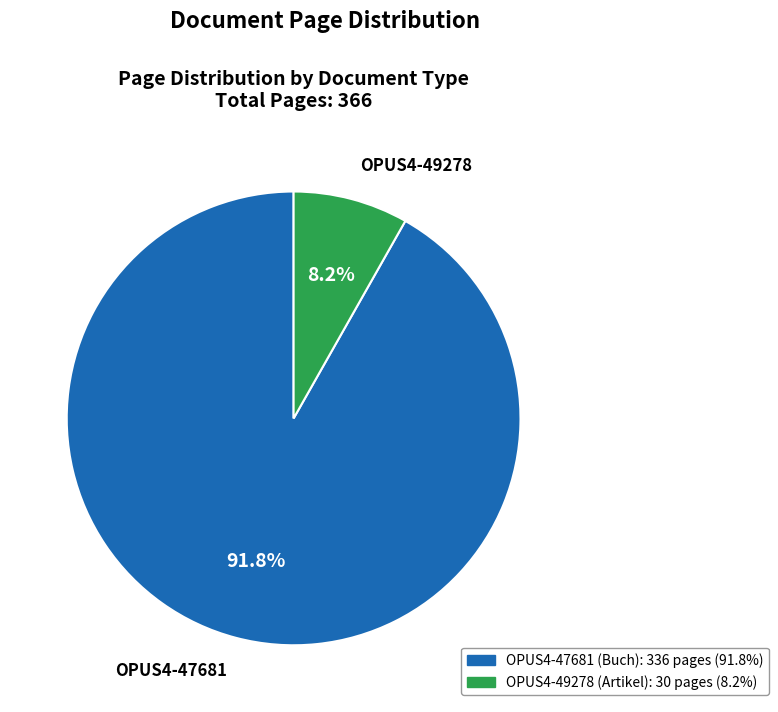

What is the change in value from OPUS4-47681 to OPUS4-49278?

-306